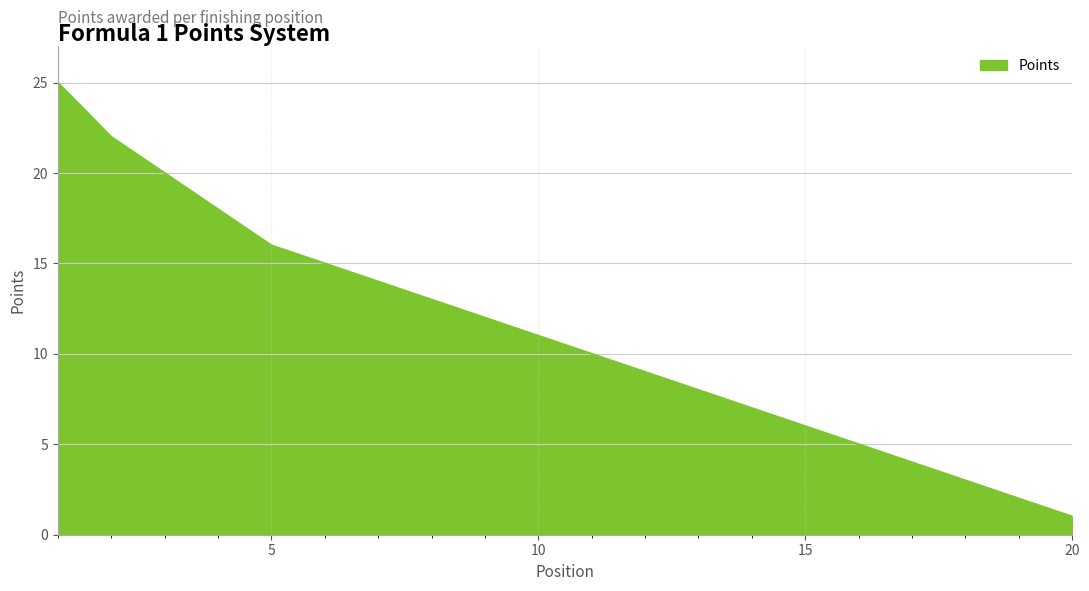

What is the difference between the second highest and second lowest values?

20